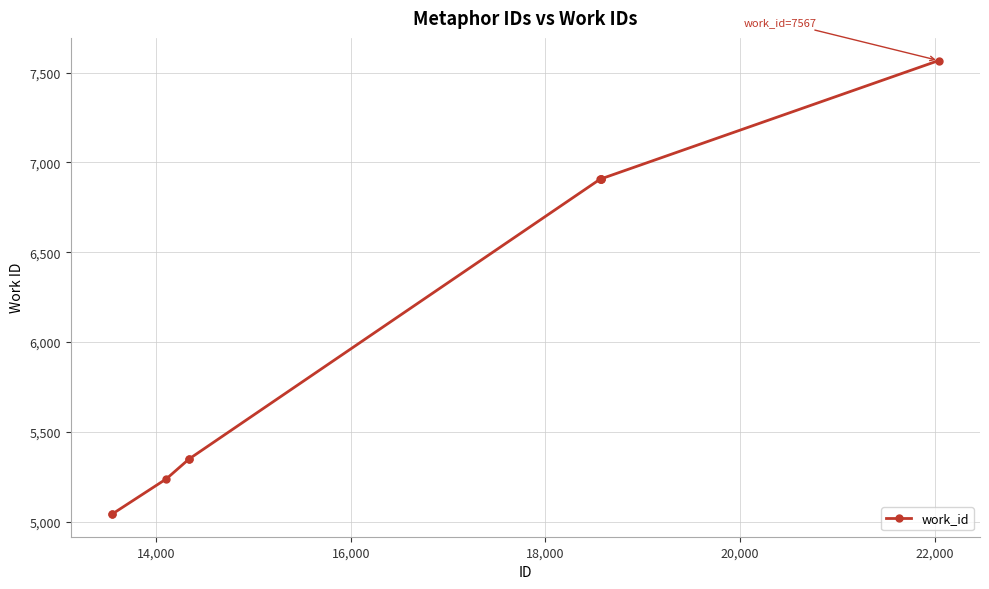

What is the minimum value shown in the chart?

5043